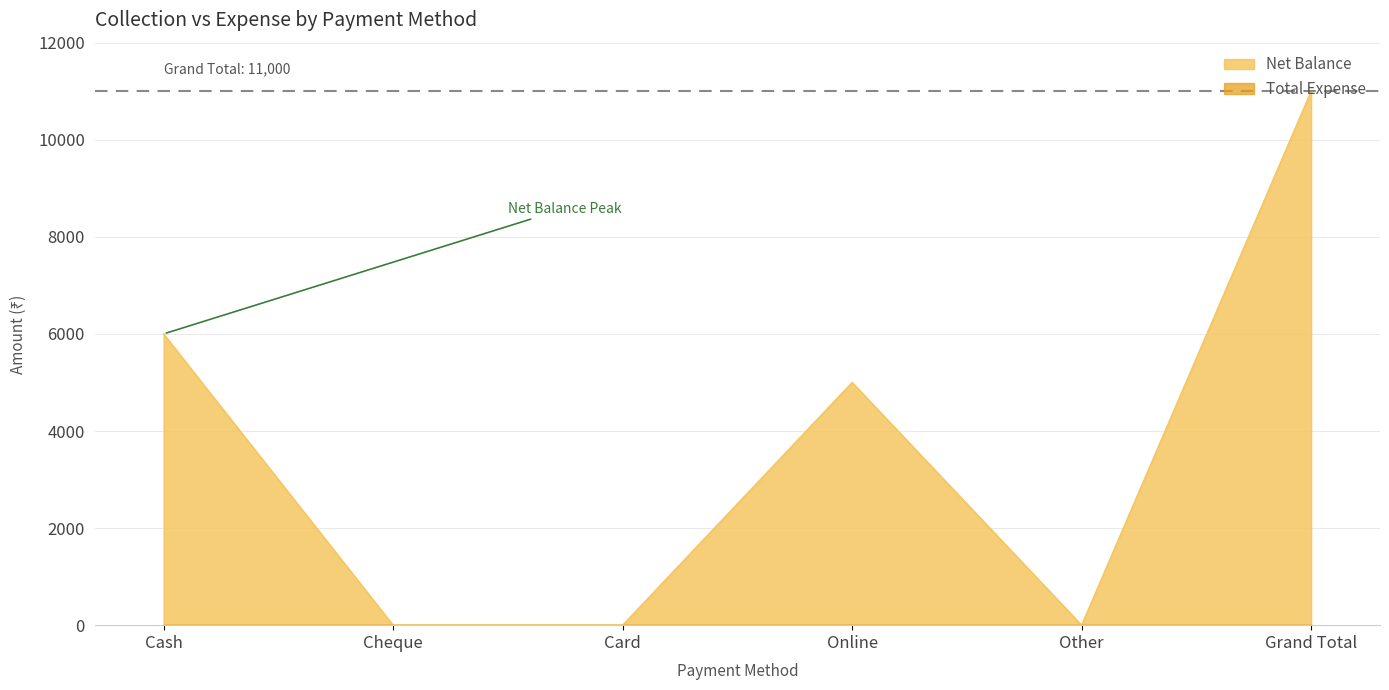

What is the sum of all values?

22000